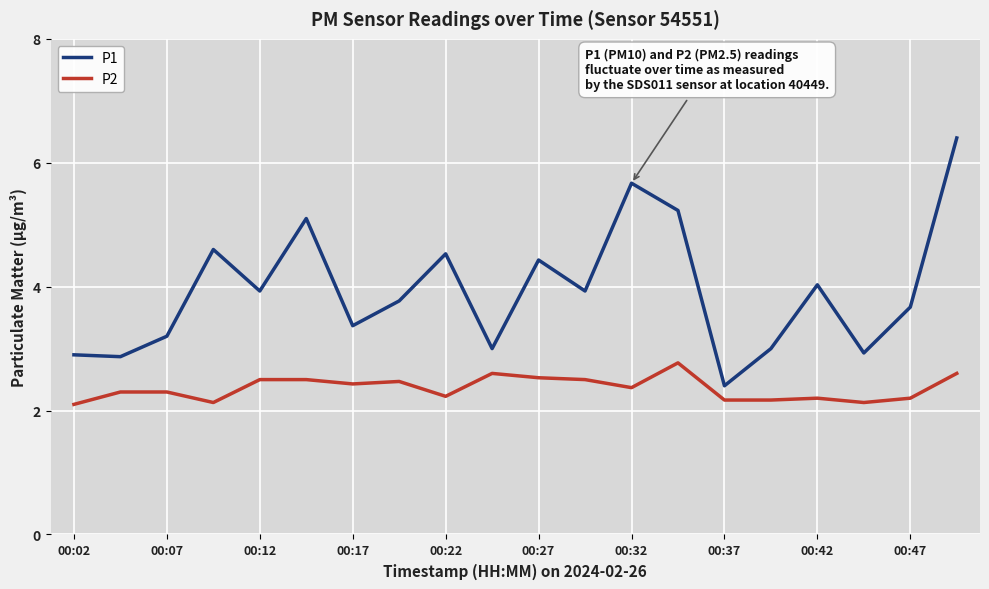

List the series in order of their overall mean, highest first.

P1, P2